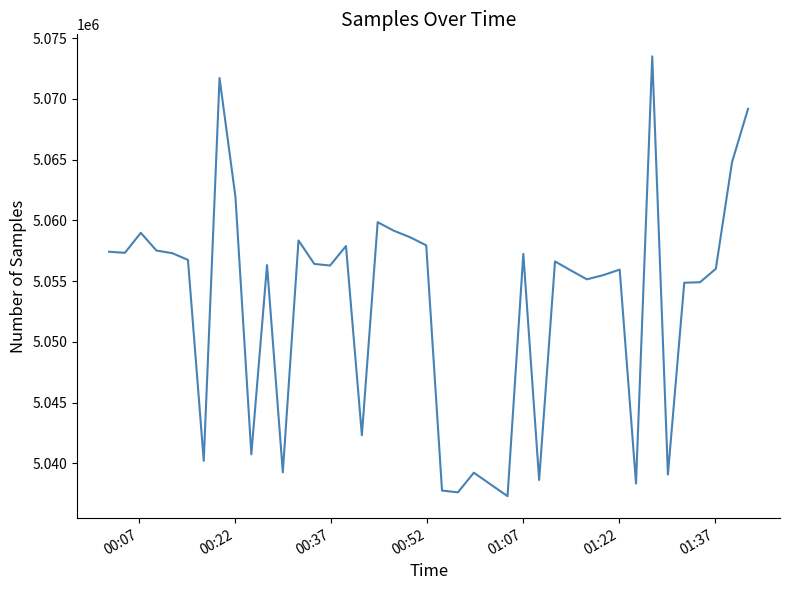

What is the minimum value shown in the chart?

5037294